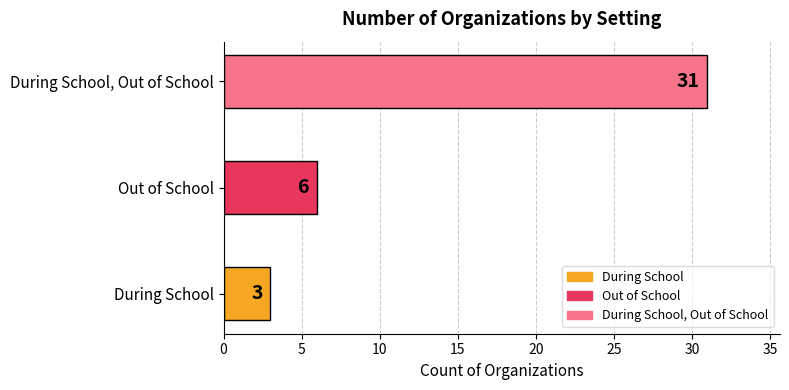

What value does the data have at During School?

3